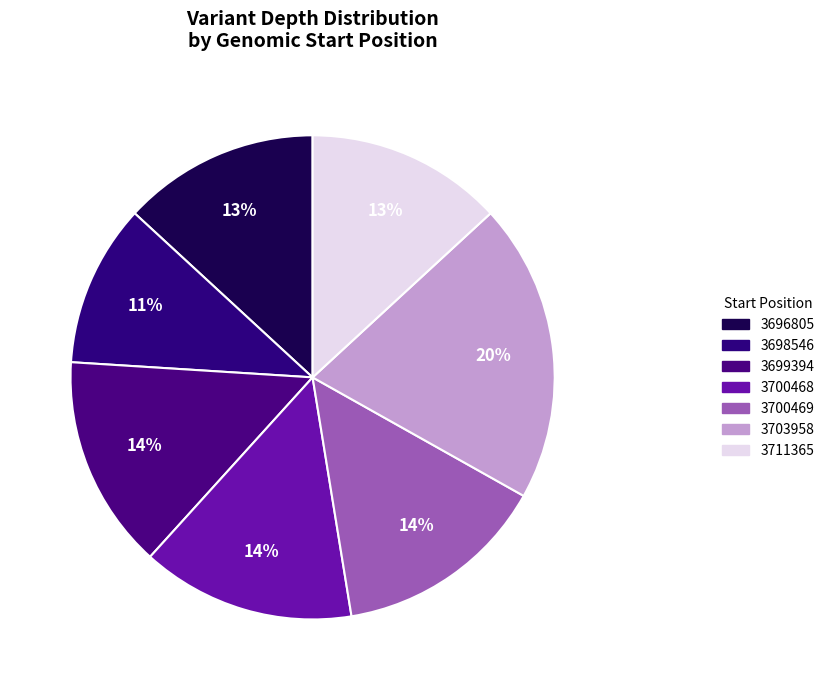

Count the number of slices in the pie.

7